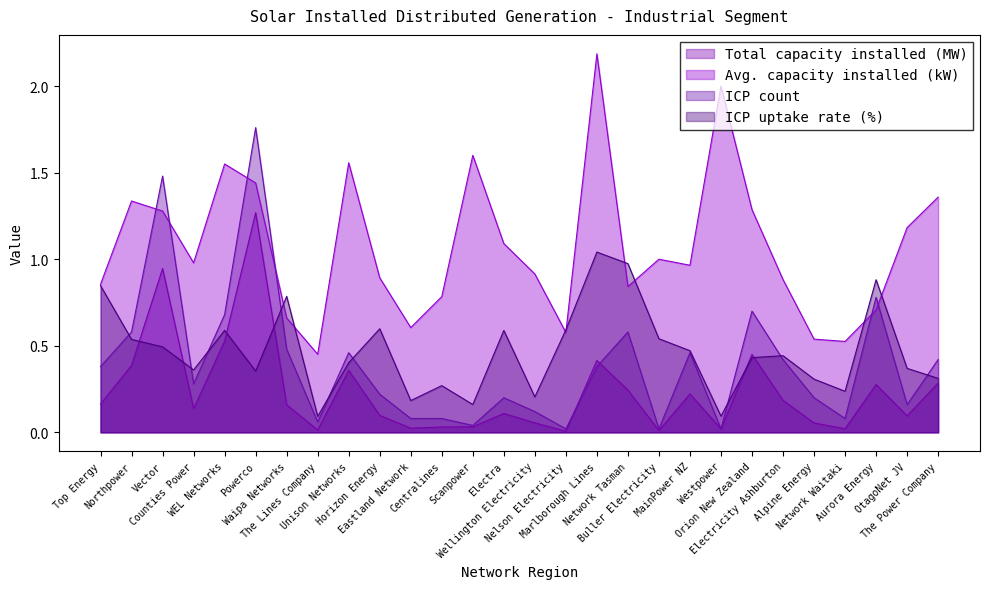

Reading right to left, extract all data points from this chart.

Total capacity installed (MW): 0.3	0.1	0.3	0.0	0.1	0.2	0.5	0.0	0.2	0.0	0.2	0.4	0.0	0.1	0.1	0.0	0.0	0.0	0.1	0.4	0.0	0.2	1.3	0.5	0.1	0.9	0.4	0.2
Avg. capacity installed (kW): 1.4	1.2	0.7	0.5	0.5	0.9	1.3	2.0	1.0	1.0	0.8	2.2	0.6	0.9	1.1	1.6	0.8	0.6	0.9	1.6	0.5	0.7	1.4	1.6	1.0	1.3	1.3	0.9
ICP count: 0.4	0.2	0.8	0.1	0.2	0.4	0.7	0.0	0.5	0.0	0.6	0.4	0.0	0.1	0.2	0.0	0.1	0.1	0.2	0.5	0.1	0.5	1.8	0.7	0.3	1.5	0.6	0.4
ICP uptake rate (%): 0.3	0.4	0.9	0.2	0.3	0.4	0.4	0.1	0.5	0.5	1.0	1.0	0.6	0.2	0.6	0.2	0.3	0.2	0.6	0.4	0.1	0.8	0.4	0.6	0.4	0.5	0.5	0.8